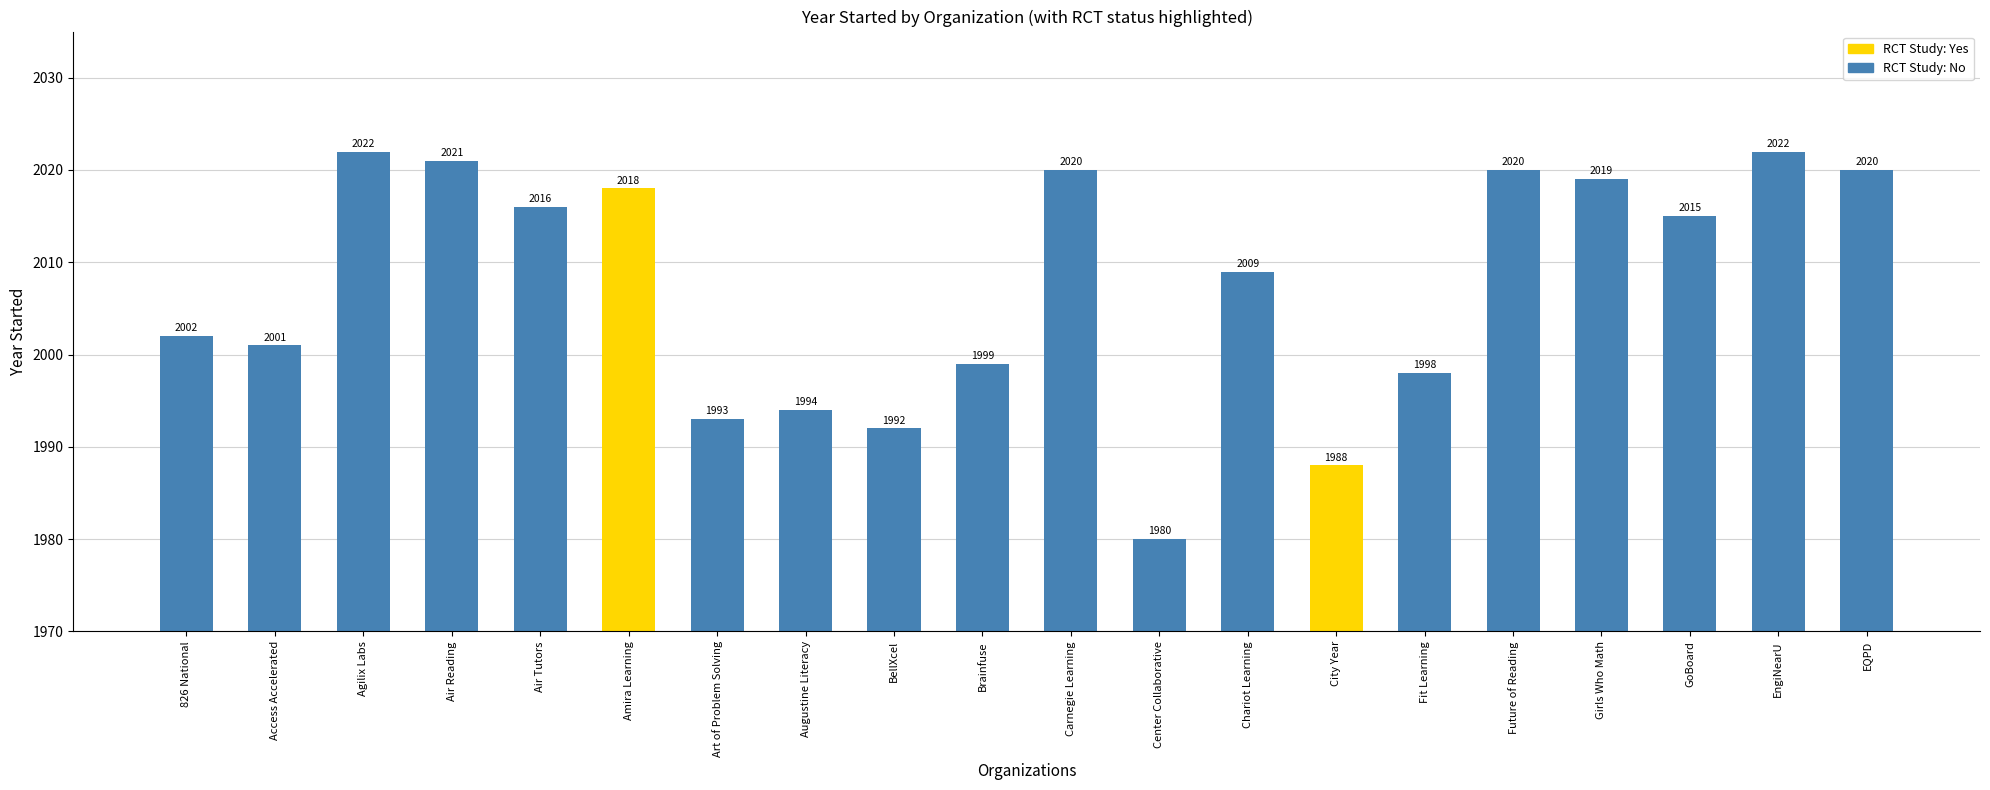

What position from the left is Amira Learning?

6